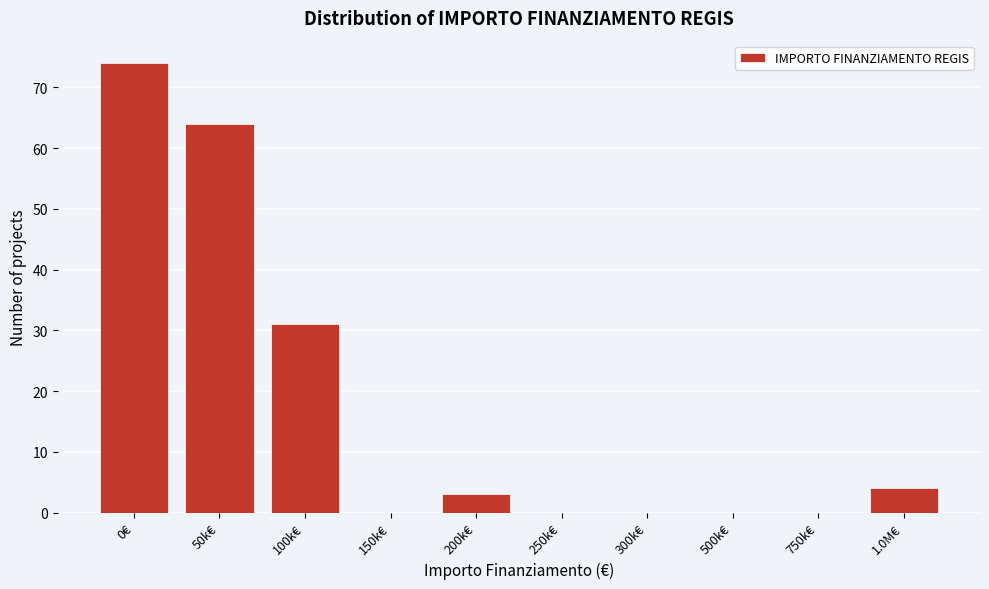

Reading left to right, transcribe all the data shown in this chart.

0€=74	50k€=64	100k€=31	150k€=0	200k€=3	250k€=0	300k€=0	500k€=0	750k€=0	1.0M€=4